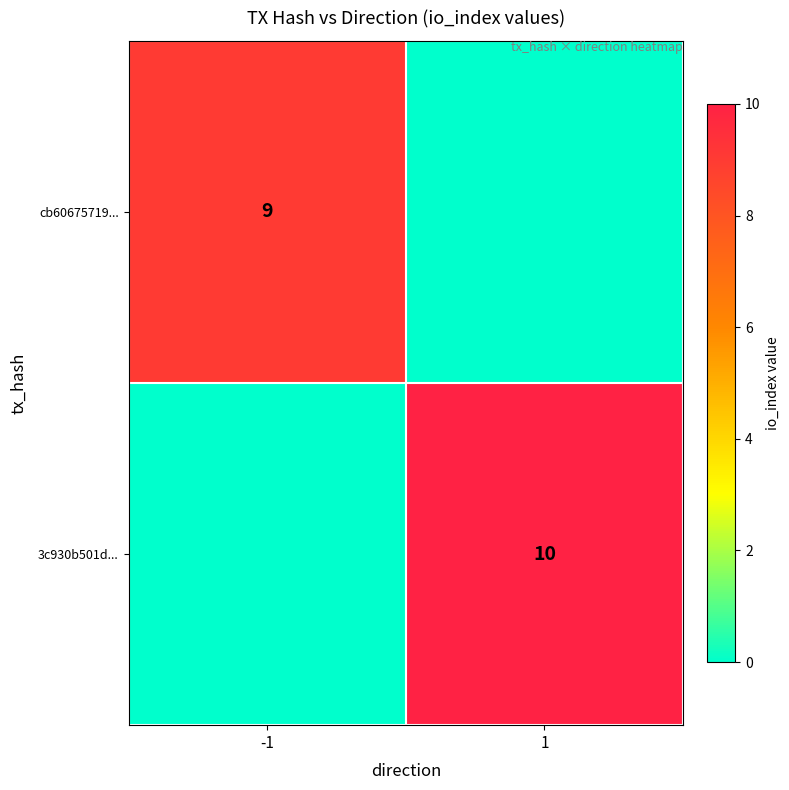

True or false: cb60675719... has a value of 9 at -1.

True